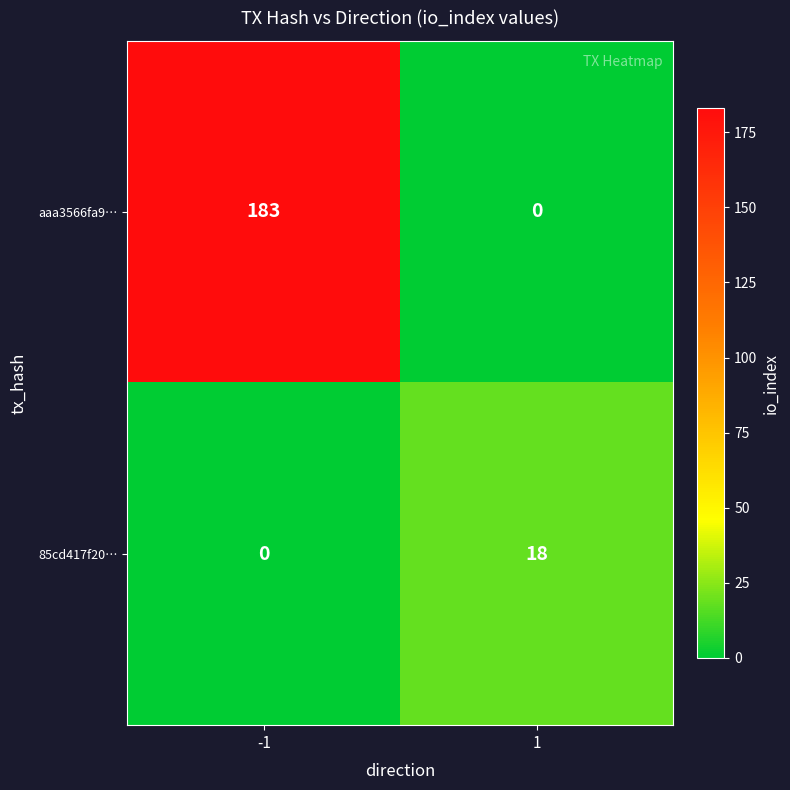

At which category is the sum across all series the highest?

-1